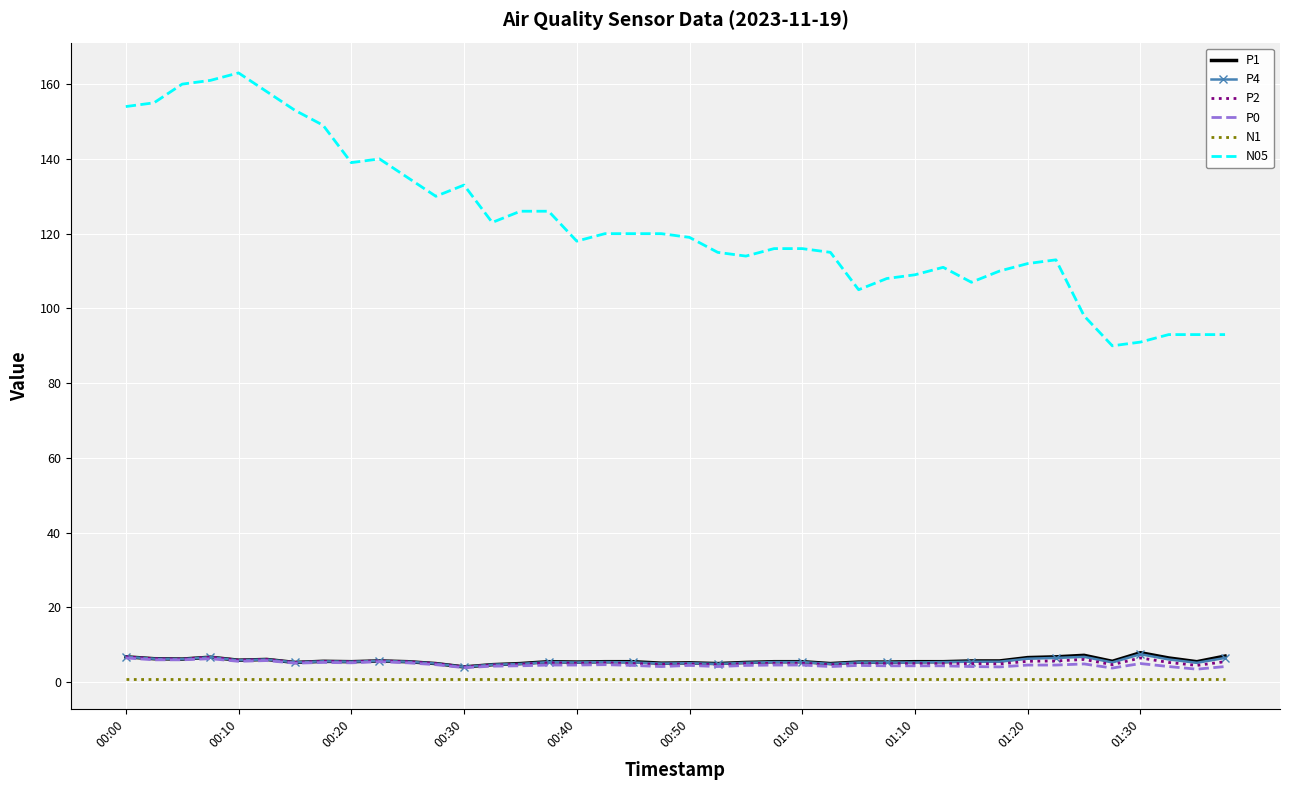

Which series has the largest total across all categories?

N05